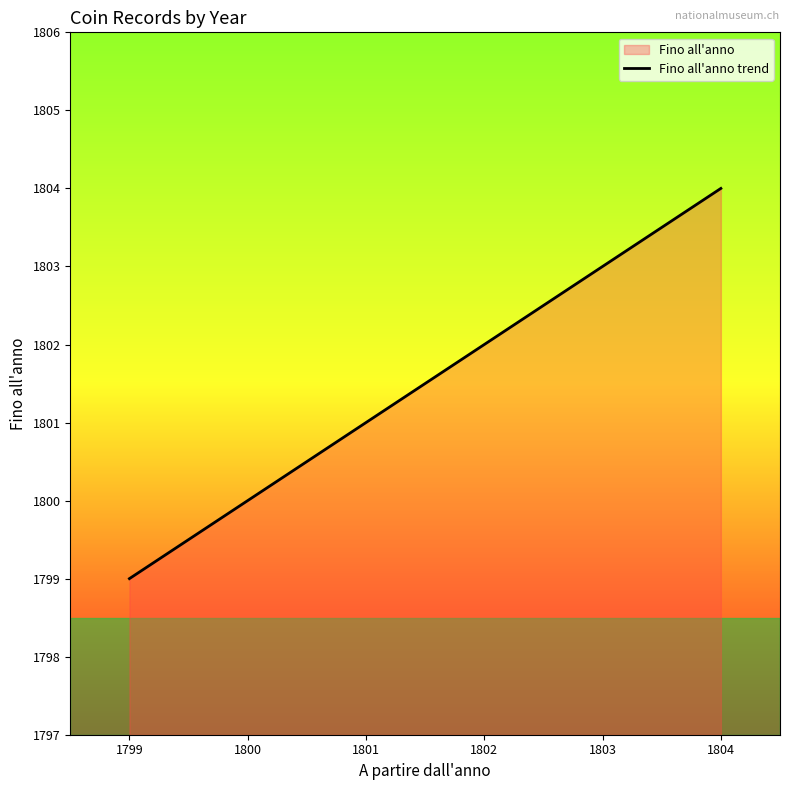

The chart shows a value of 779 at 1804. True or false?

False